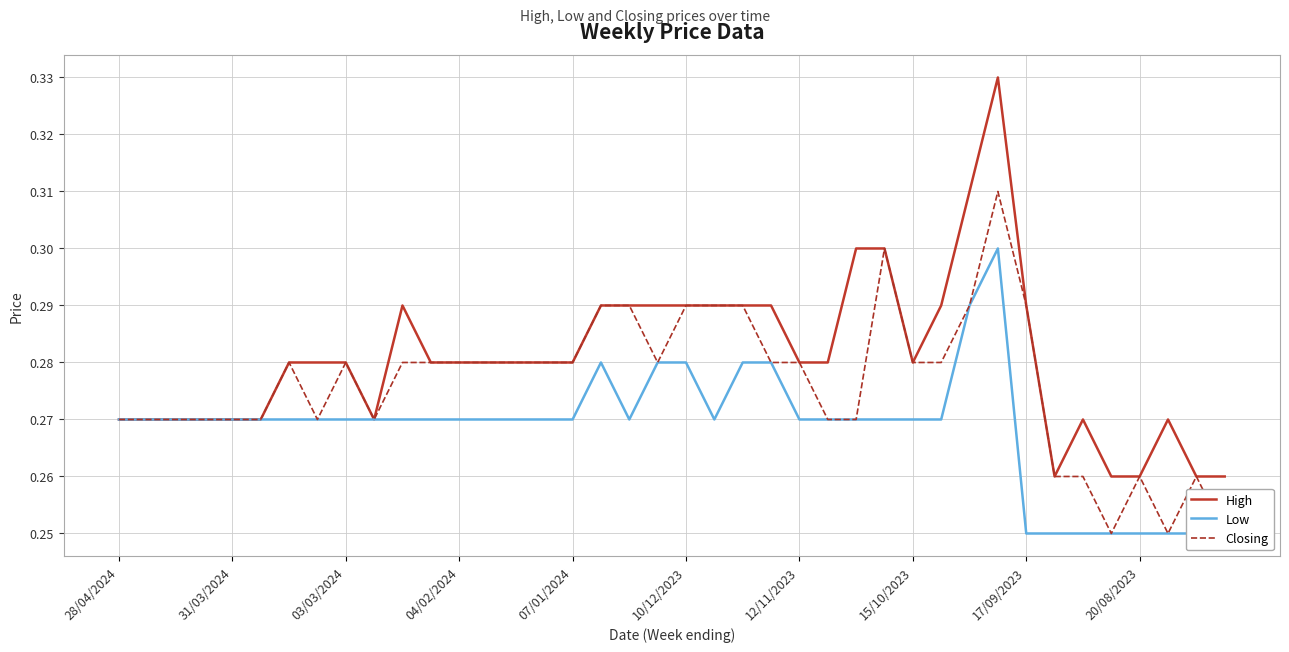

What position from the left is 18?

19